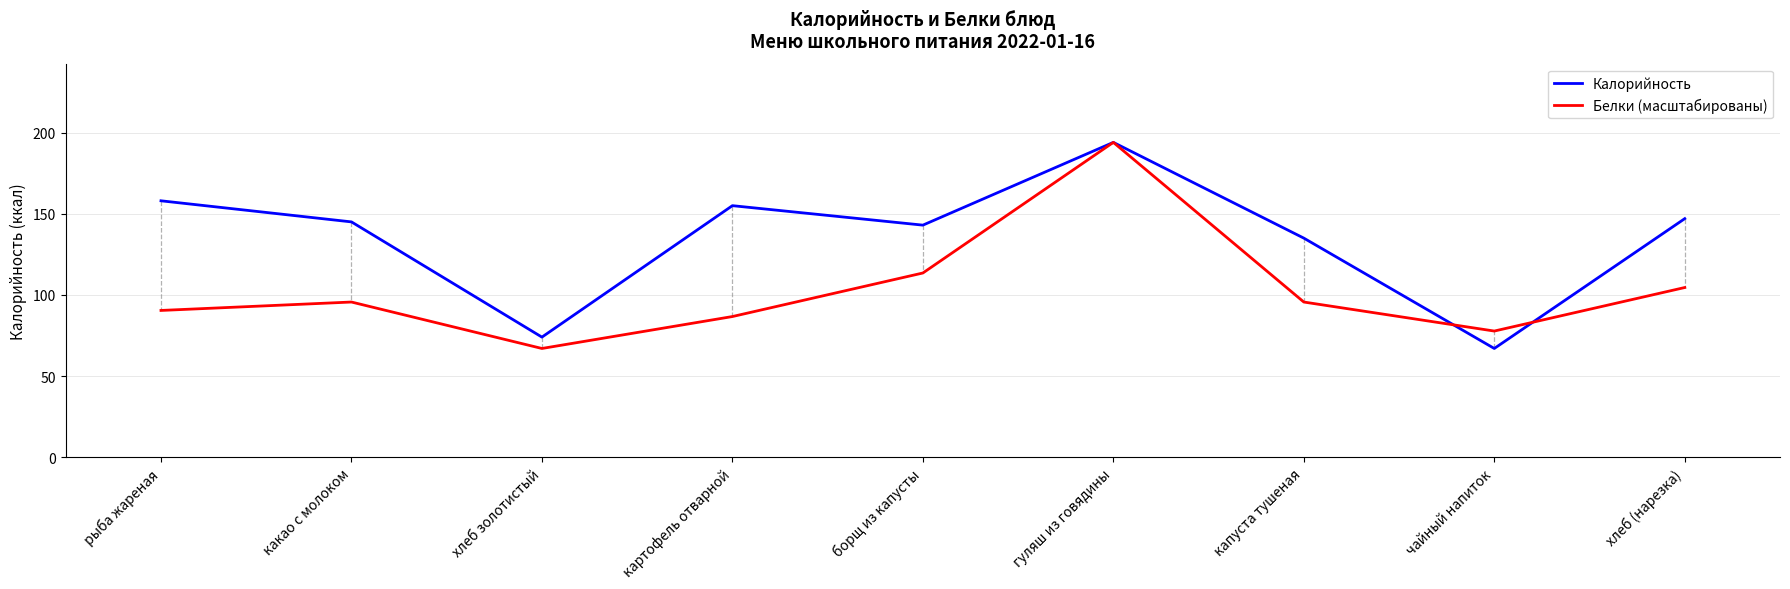

In Белки (масштабированы), how many points are lower than both neighbors (excluding endpoints)?

2